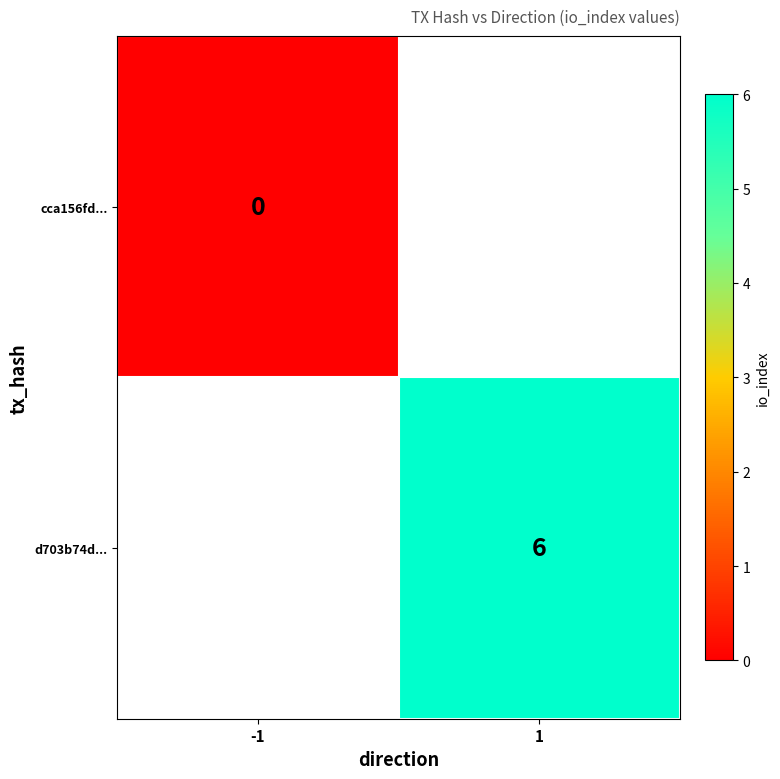

How many data points does each series have?

2